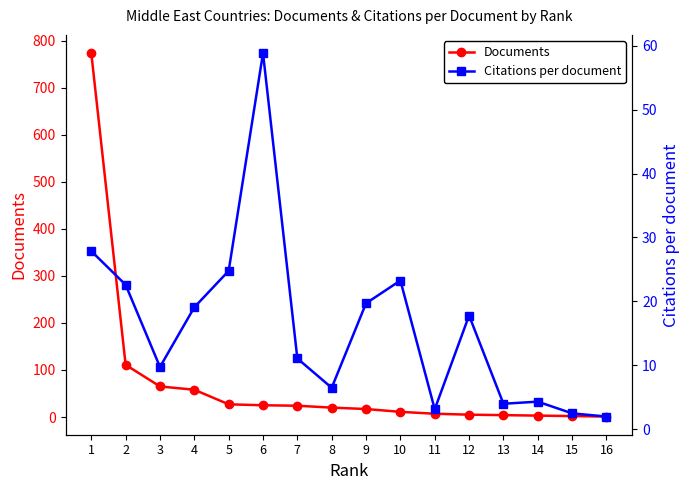

True or false: Documents and Citations per document cross at least once.

True